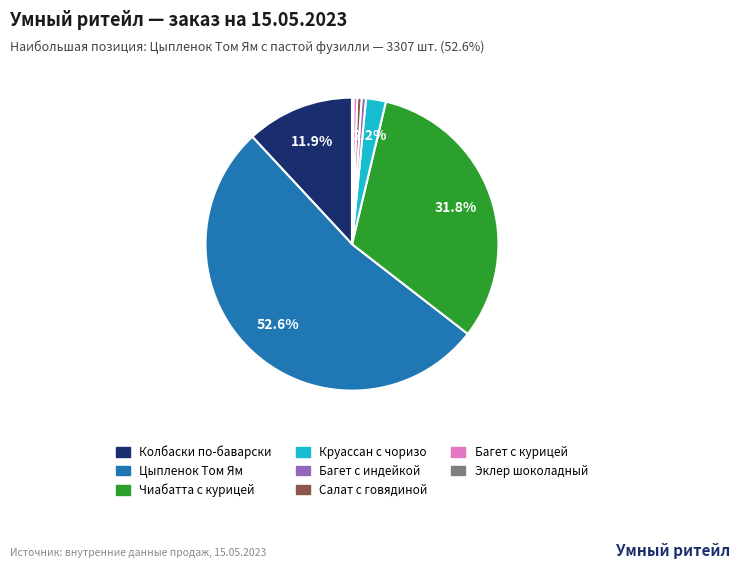

Is there any slice that represents more than half of the pie?

Yes